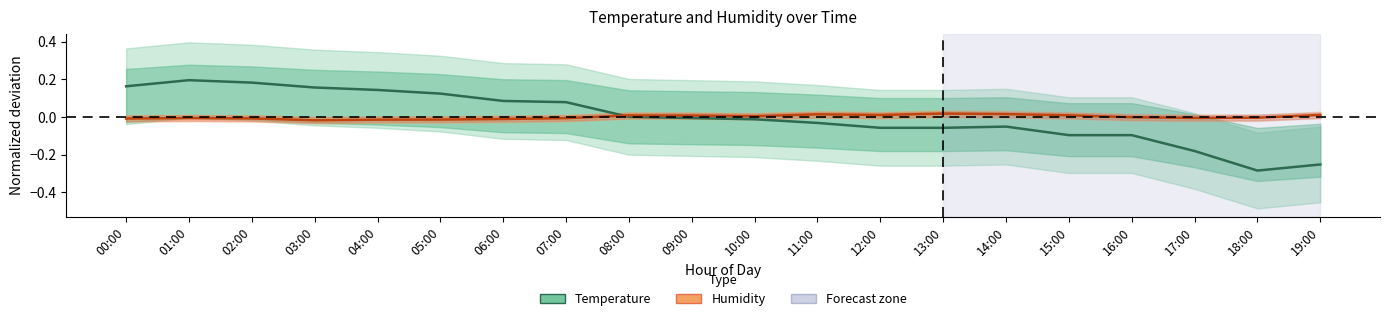

In Humidity (normalized), how many points are higher than both neighbors (excluding endpoints)?

4